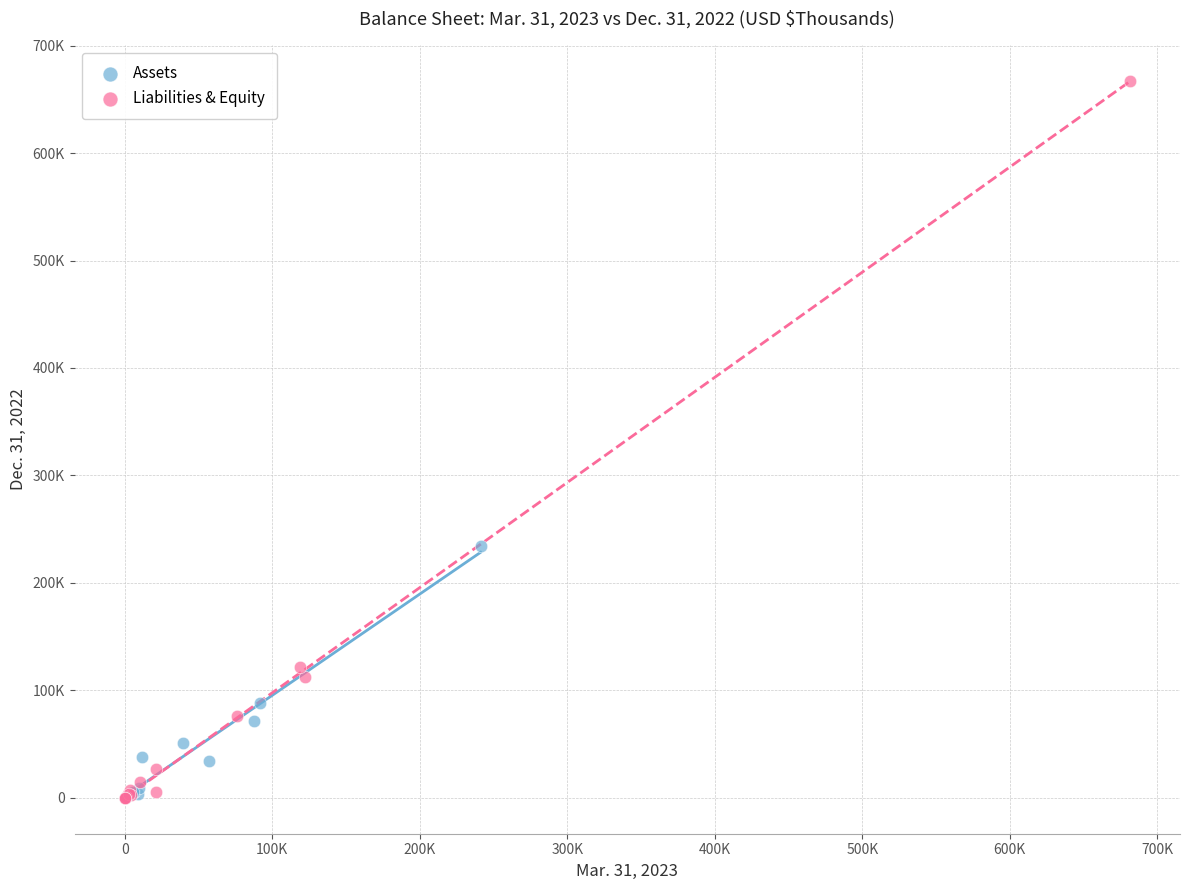

What are all the series names shown in the legend?

Assets, Liabilities & Equity